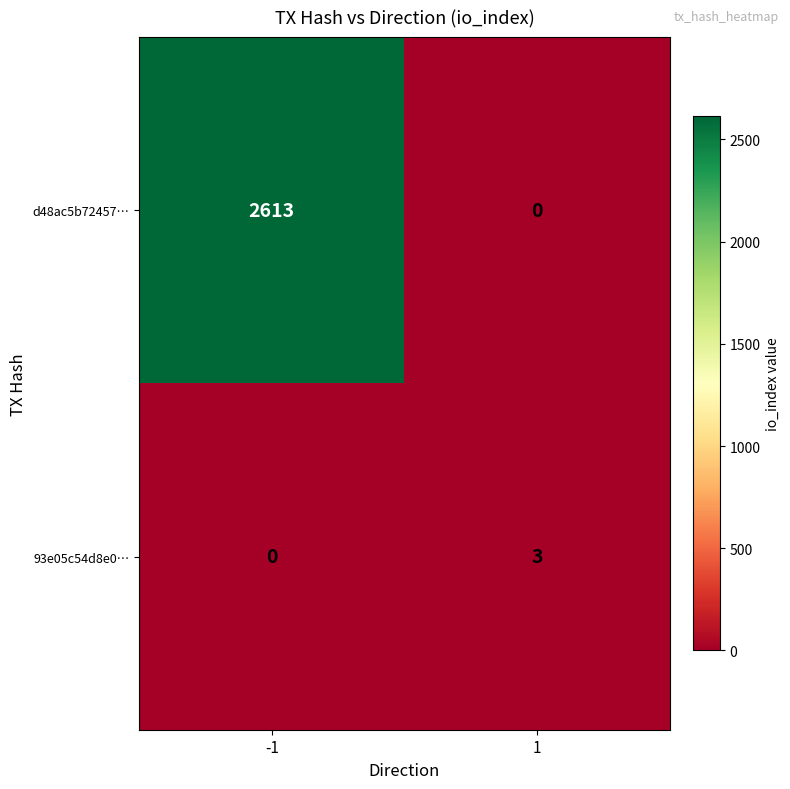

What is the total value across all series at -1?

2613